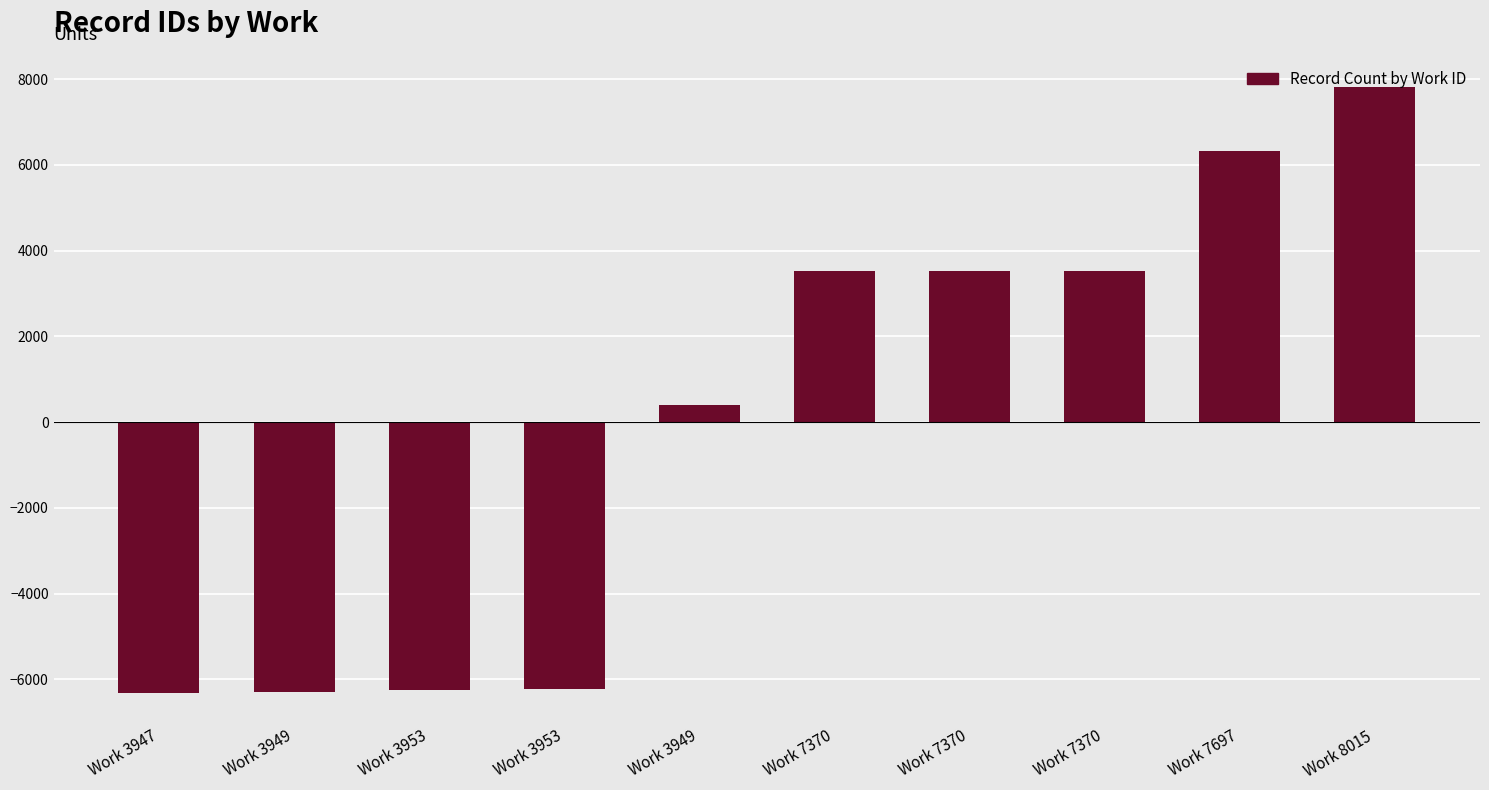

Is it true that the value at Work 3947 is -10313.0?

False